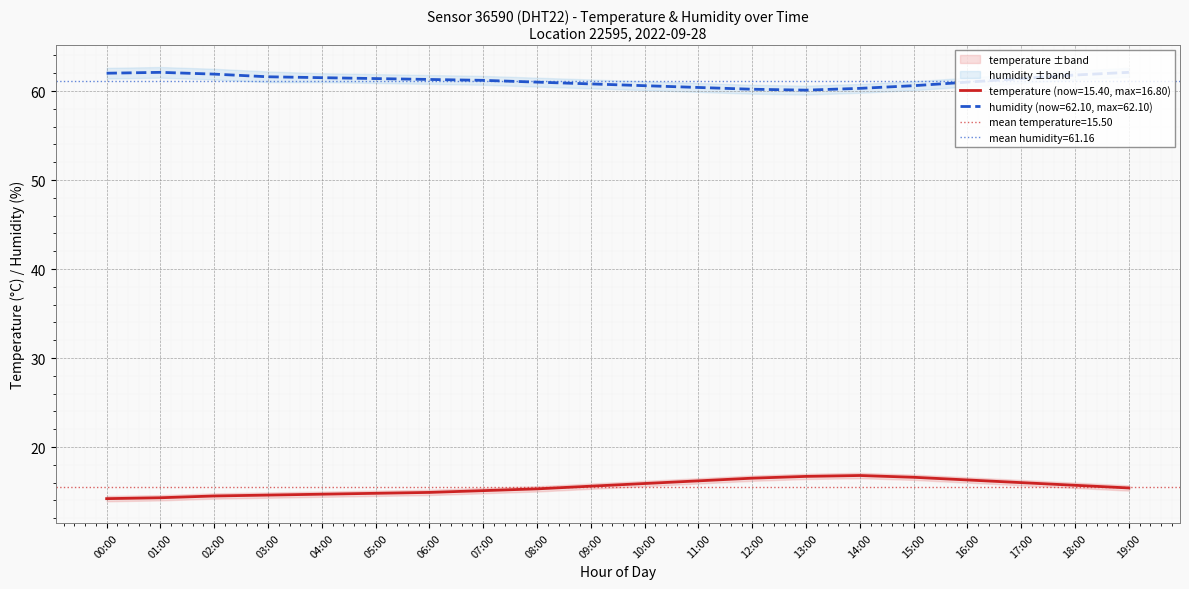

True or false: humidity and temperature intersect in this chart.

False